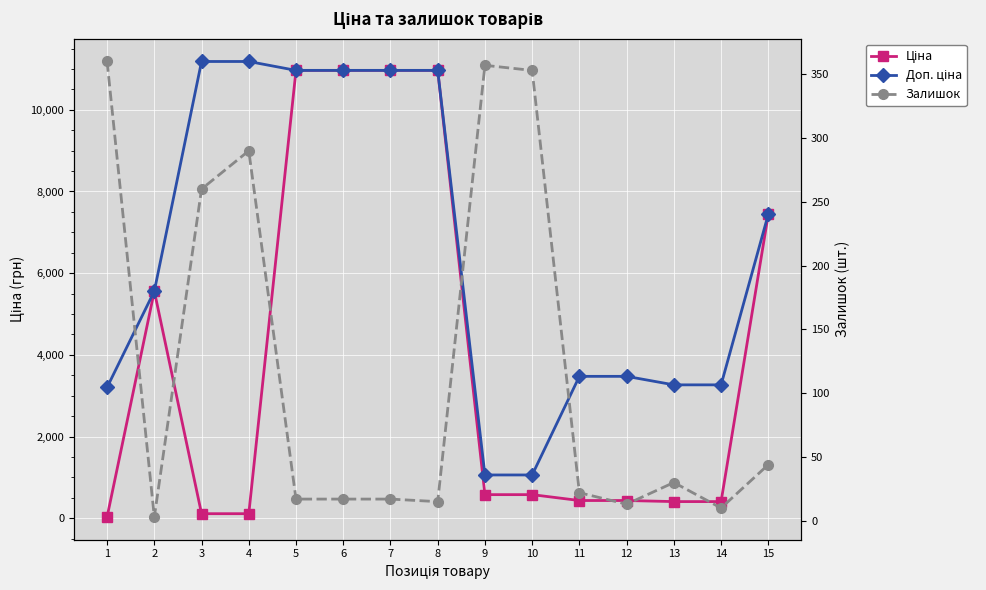

What are all the series names shown in the legend?

Ціна, Доп. ціна, Залишок